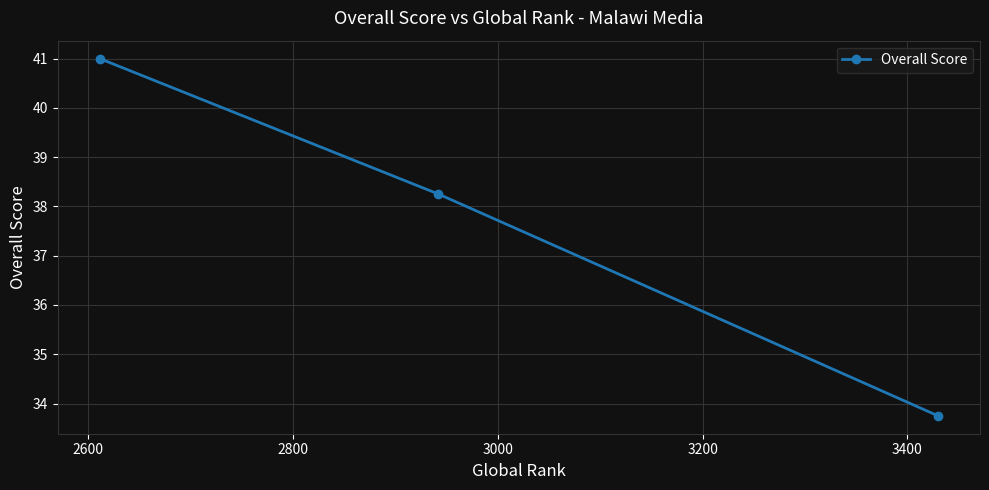

What is the sum of all values?

113.0